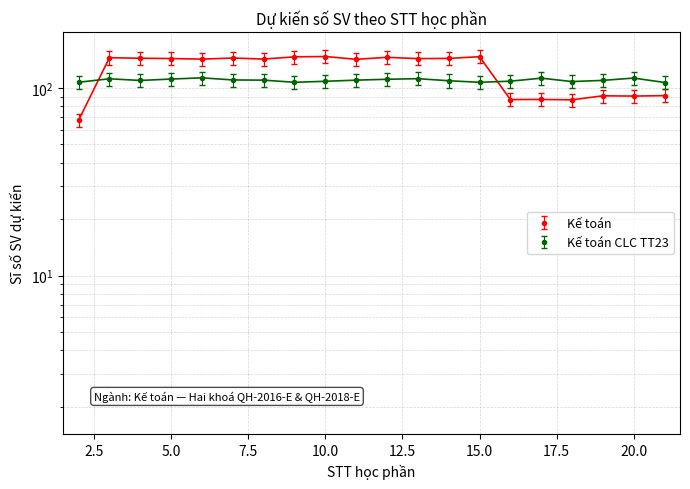

The value at 16 is 57.4. True or false?

False